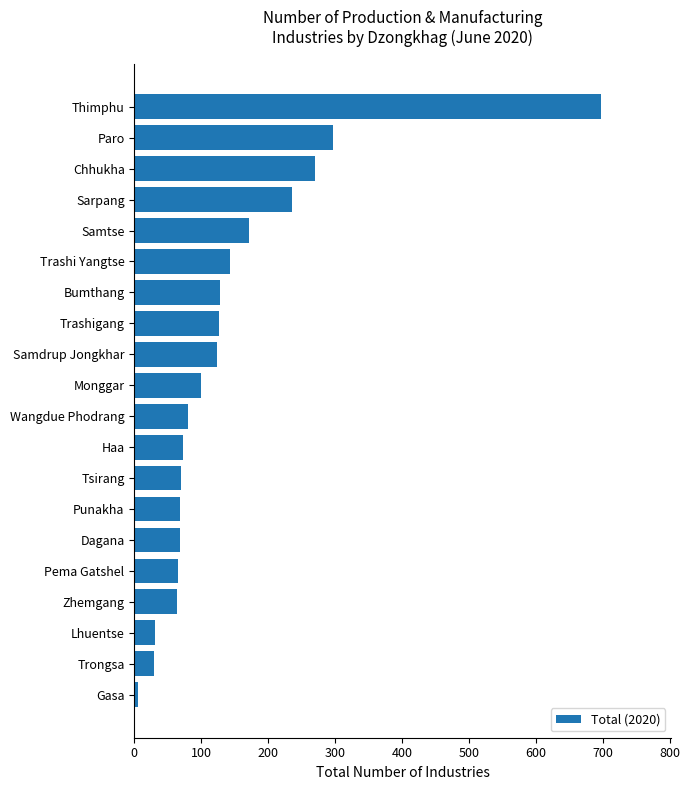

How many data points are less than 99?

10